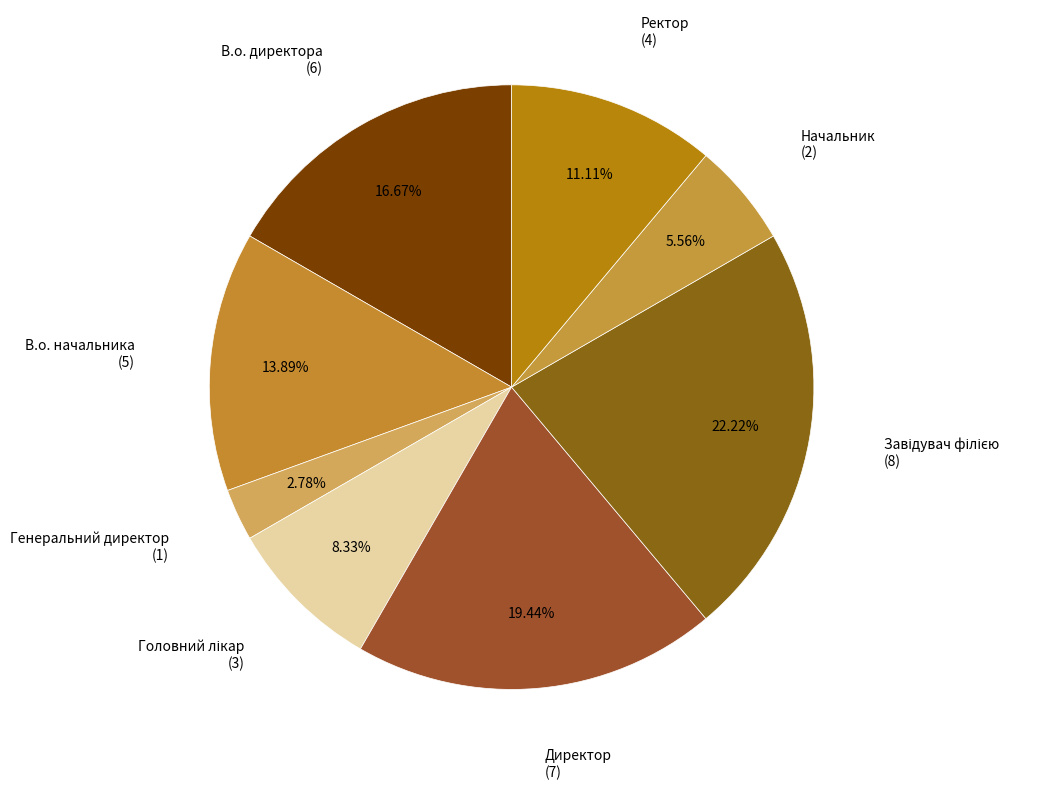

How many segments does this pie chart have?

8